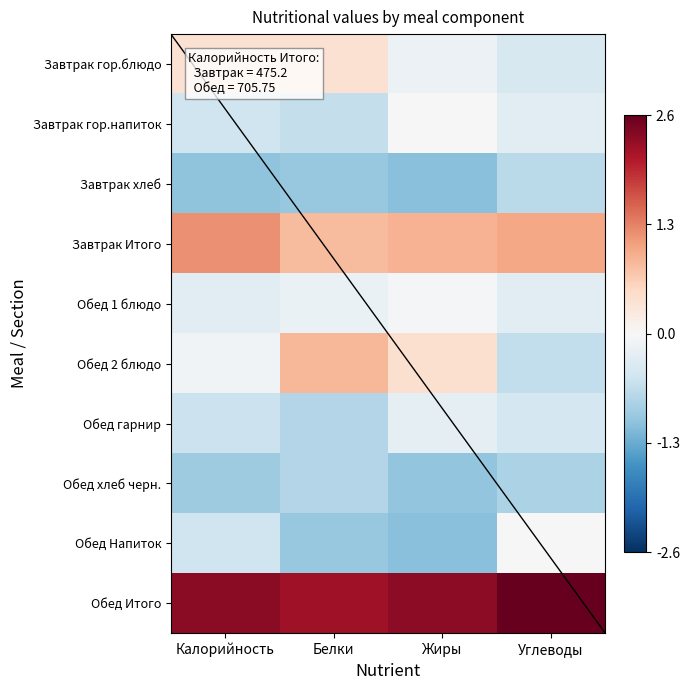

The value of Обед 2 блюдо at Углеводы is -0.6. True or false?

True